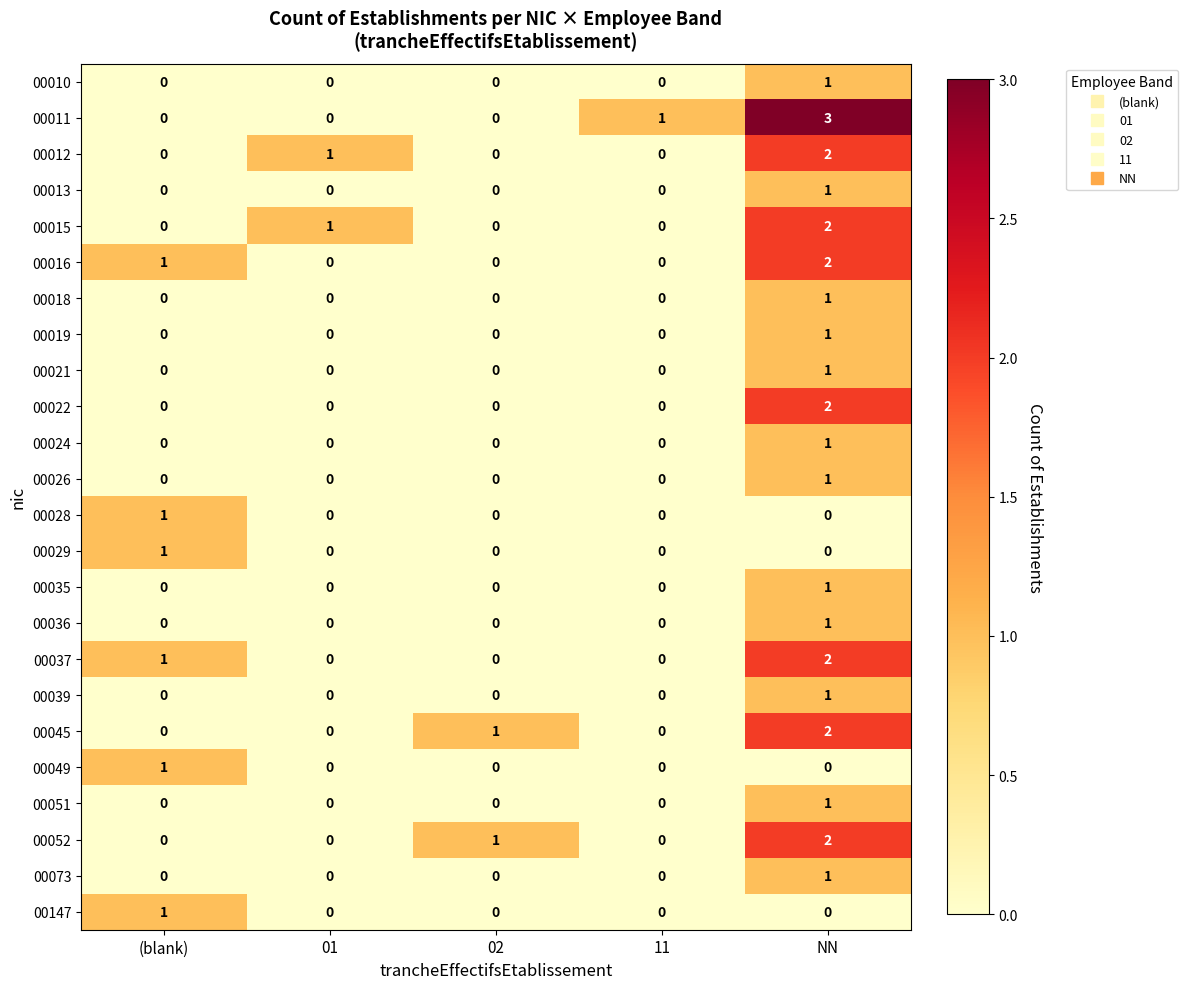

At which category is the sum across all series the highest?

NN